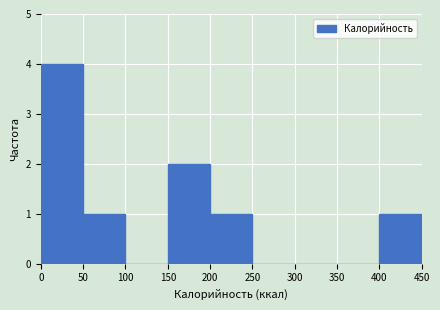

Reading left to right, transcribe this chart: for each bar, give the range it covers on the x-axis and its height. The values are not printed on the chart, so give them approximately, as read against the axis.

0 to 50: 4
50 to 100: 1
100 to 150: 0
150 to 200: 2
200 to 250: 1
250 to 300: 0
300 to 350: 0
350 to 400: 0
400 to 450: 1